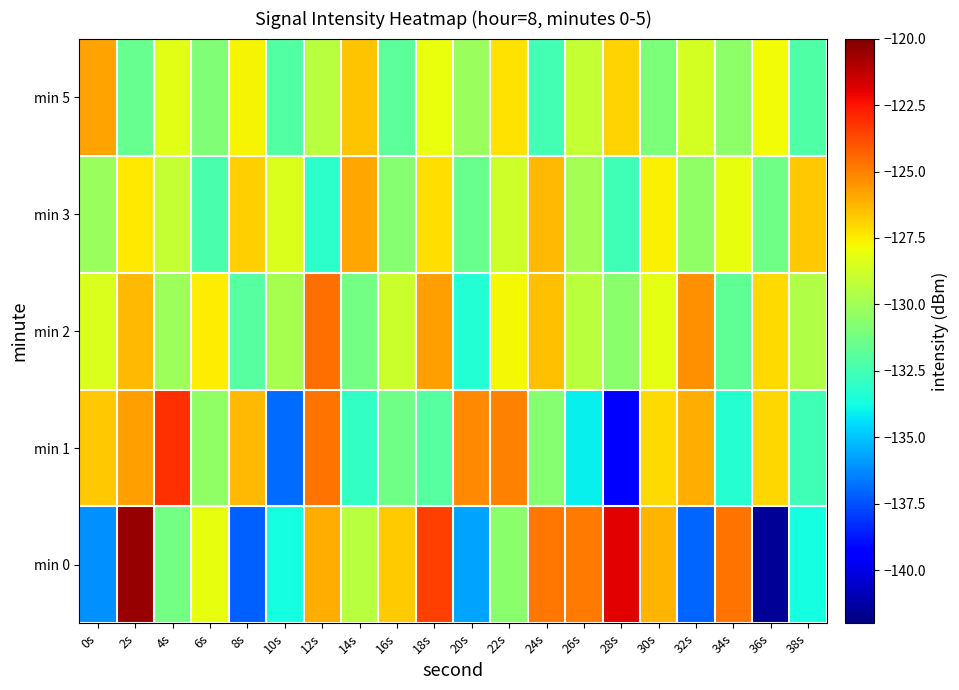

Reading right to left, what are all the values shown in this chart?

min 0: 38s=-133.7	36s=-141.5	34s=-124.7	32s=-137.0	30s=-126.2	28s=-121.9	26s=-124.9	24s=-124.7	22s=-130.6	20s=-135.7	18s=-123.4	16s=-126.7	14s=-129.4	12s=-126.1	10s=-133.7	8s=-137.1	6s=-128.2	4s=-131.2	2s=-120.5	0s=-136.1
min 1: 38s=-132.6	36s=-127.0	34s=-133.2	32s=-126.1	30s=-127.1	28s=-139.4	26s=-134.1	24s=-130.7	22s=-125.1	20s=-125.2	18s=-132.0	16s=-131.3	14s=-133.0	12s=-124.6	10s=-136.9	8s=-126.3	6s=-130.4	4s=-123.1	2s=-125.7	0s=-126.7
min 2: 38s=-129.6	36s=-127.1	34s=-131.7	32s=-125.4	30s=-128.2	28s=-130.6	26s=-129.3	24s=-126.5	22s=-127.8	20s=-133.4	18s=-125.7	16s=-128.9	14s=-131.2	12s=-124.6	10s=-129.8	8s=-132.0	6s=-127.5	4s=-130.1	2s=-126.3	0s=-128.5
min 3: 38s=-126.7	36s=-131.3	34s=-128.1	32s=-130.4	30s=-127.6	28s=-132.6	26s=-129.9	24s=-126.3	22s=-128.8	20s=-131.5	18s=-127.2	16s=-130.7	14s=-125.9	12s=-133.1	10s=-128.5	8s=-126.8	6s=-132.3	4s=-129.1	2s=-127.4	0s=-130.2
min 5: 38s=-132.2	36s=-127.9	34s=-130.5	32s=-128.6	30s=-131.0	28s=-126.9	26s=-129.1	24s=-132.5	22s=-127.3	20s=-130.2	18s=-128.0	16s=-131.8	14s=-126.6	12s=-129.4	10s=-132.1	8s=-127.7	6s=-130.9	4s=-128.3	2s=-131.6	0s=-125.8